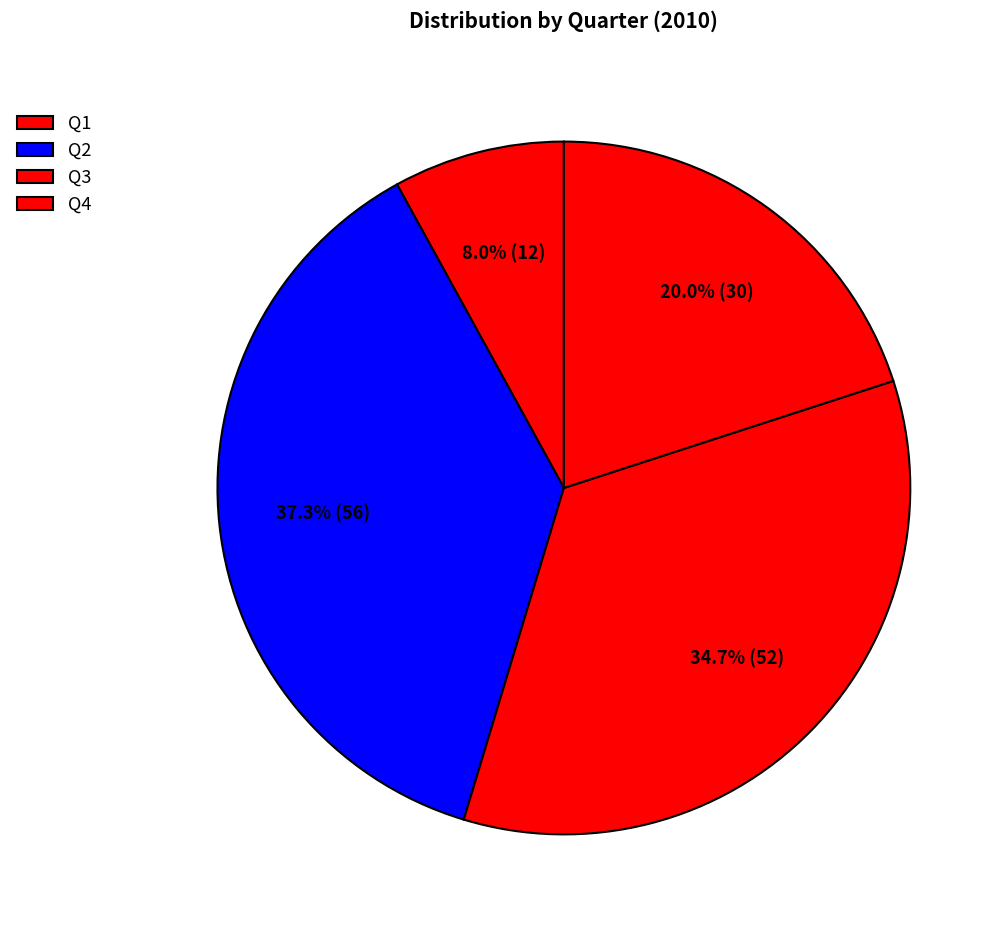

To the nearest percent, what percentage of the pie is Q3?

35%